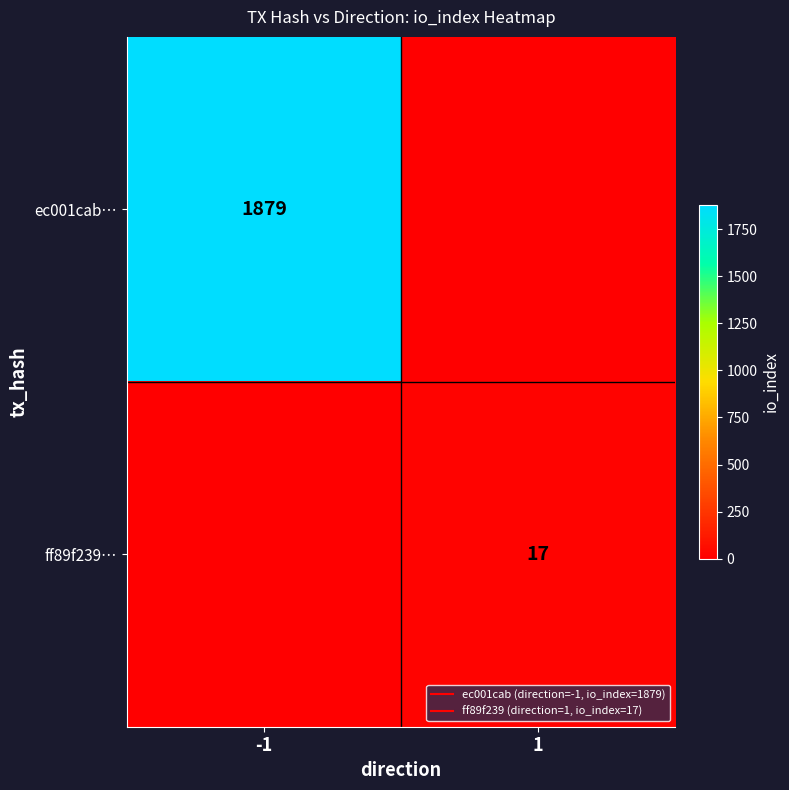

What is the difference between the highest and lowest values at -1?

1879